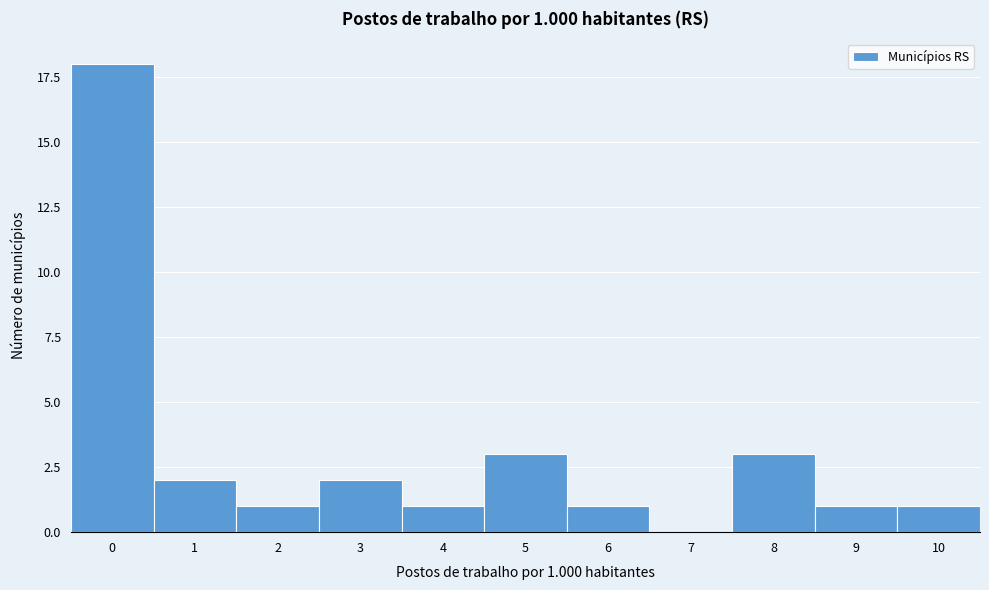

Reading left to right, transcribe all the data shown in this chart.

0=18	1=2	2=1	3=2	4=1	5=3	6=1	7=0	8=3	9=1	10=1